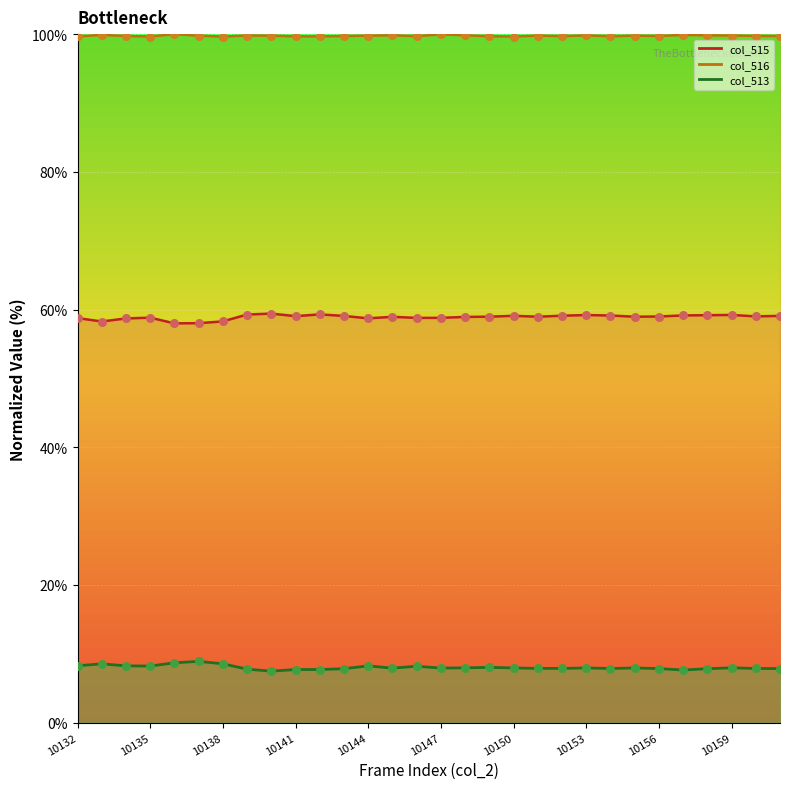

What is the total value across all series at 10150?

166.7